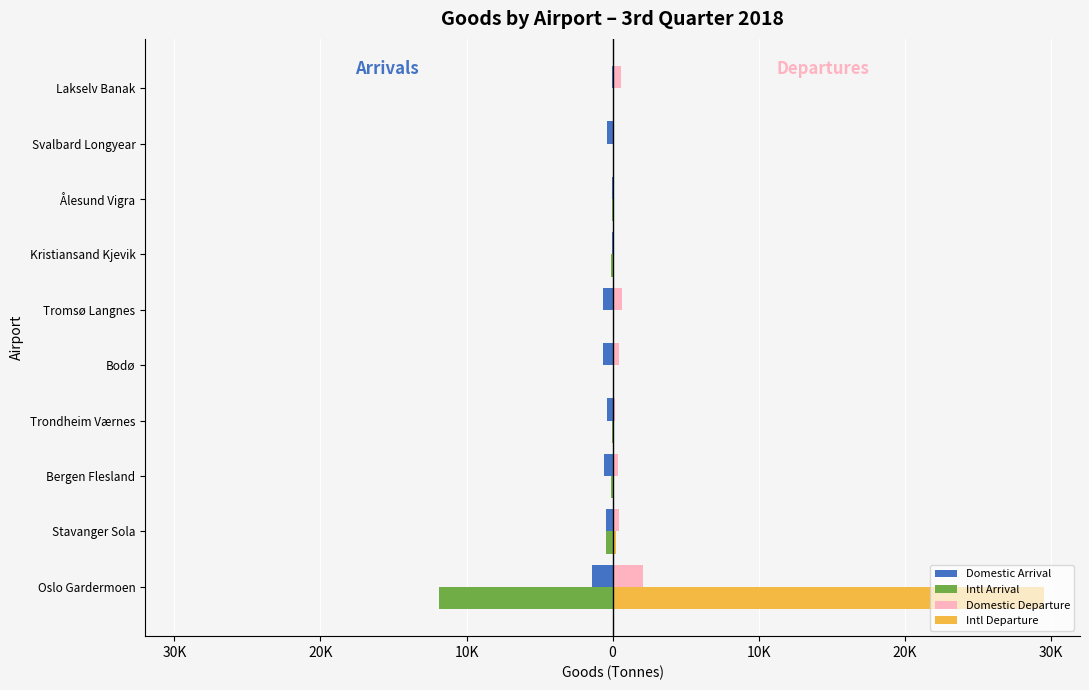

What are all the series names shown in the legend?

Domestic Arrival, Intl Arrival, Domestic Departure, Intl Departure